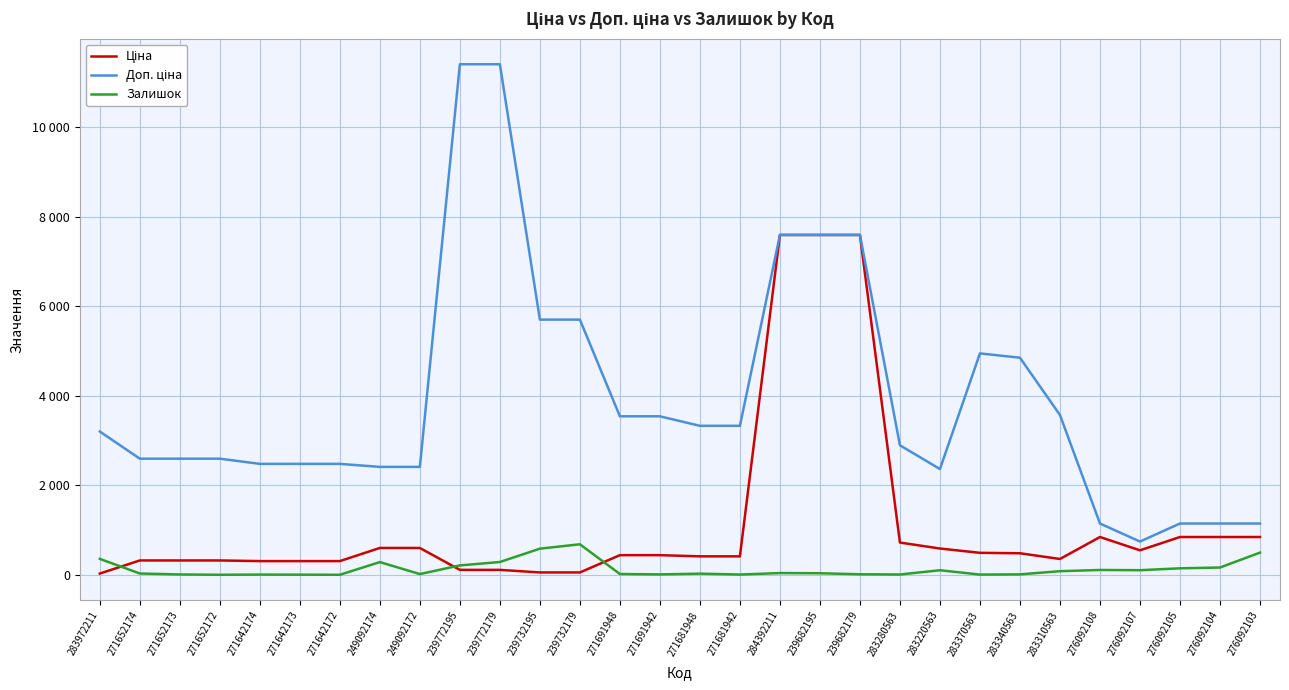

Between 283280563 and 283340563, which series saw the biggest shift?

Доп. ціна